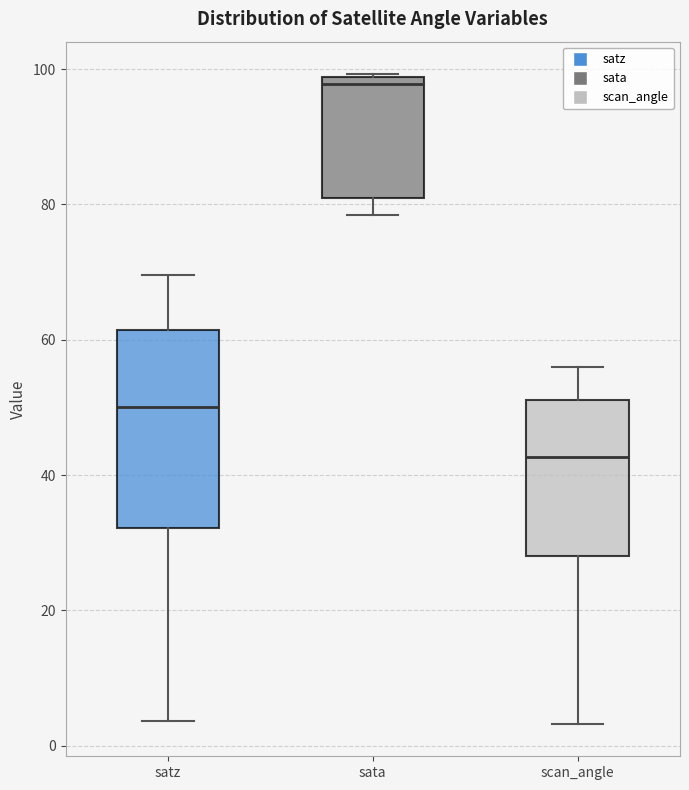

Where does the upper whisker of the box for scan_angle end on the y-axis? The values are not printed on the chart, so give them approximately, as read against the axis.

56